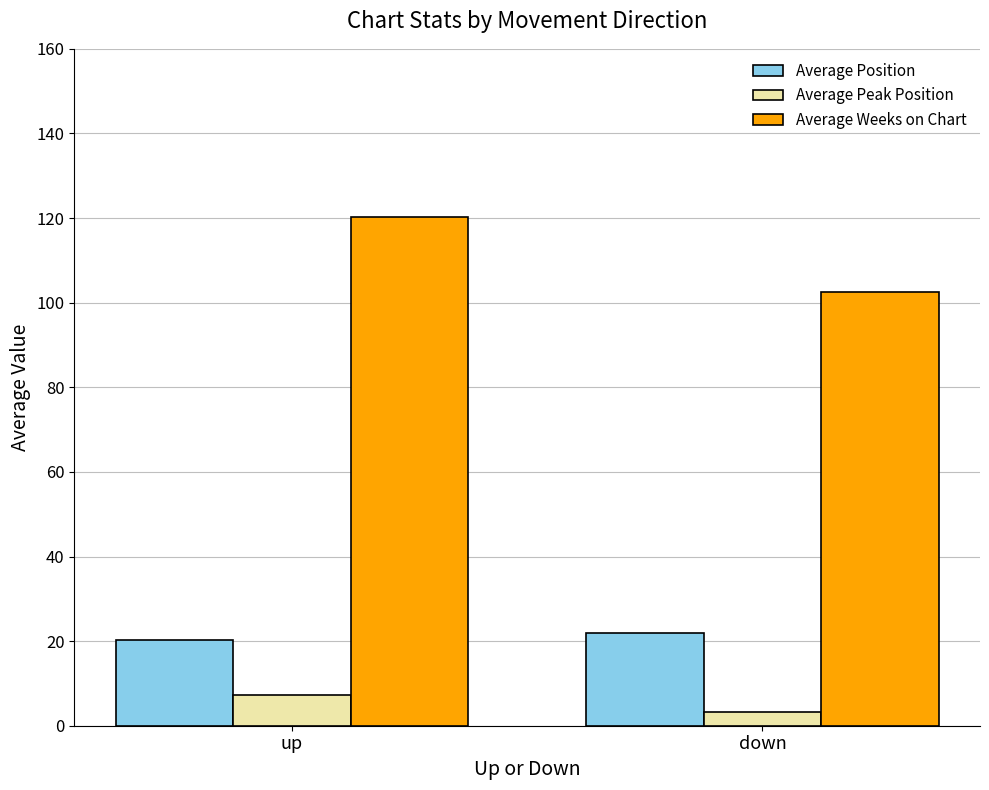

What is the maximum value shown in the chart?

120.3